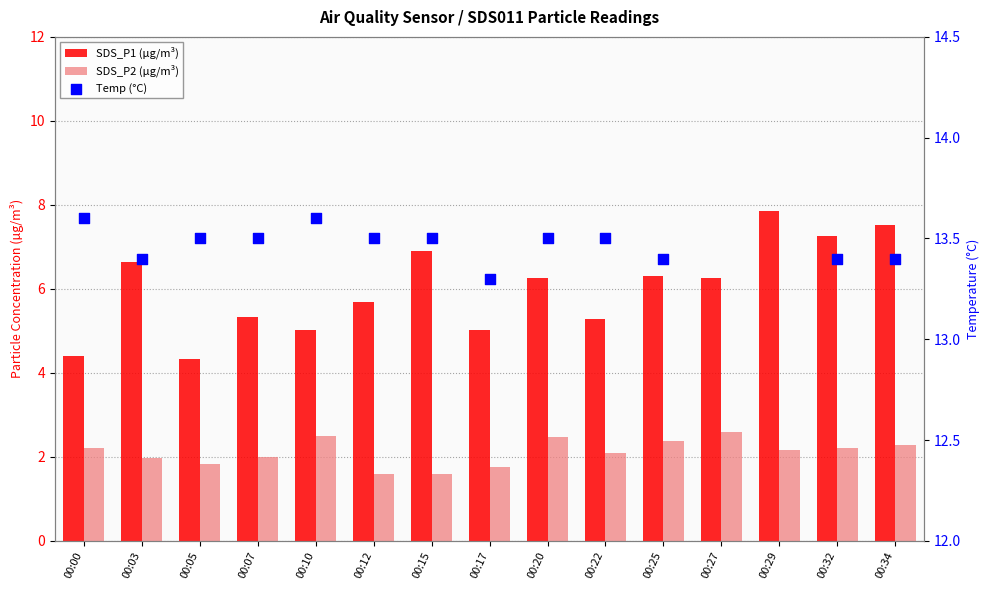

Which series has the largest total across all categories?

SDS_P1 (µg/m³)